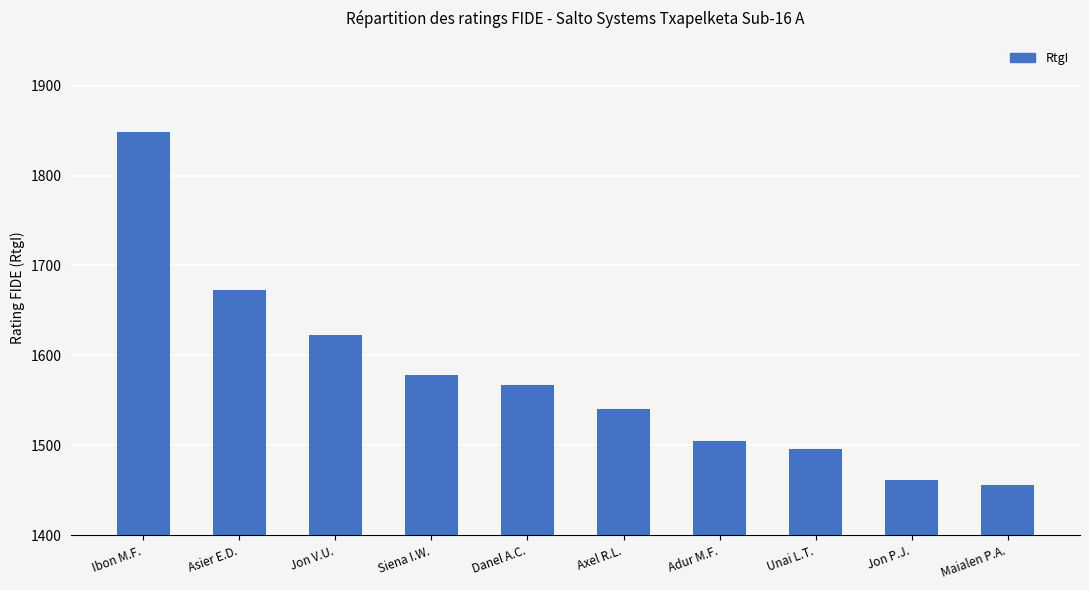

What position from the right is Axel R.L.?

5